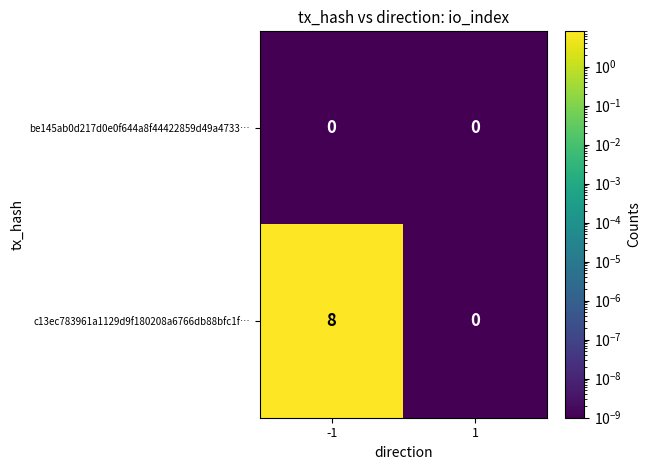

The be145ab0d217d0e0f644a8f44422859d49a4733… series shows 0 at 1. True or false?

True